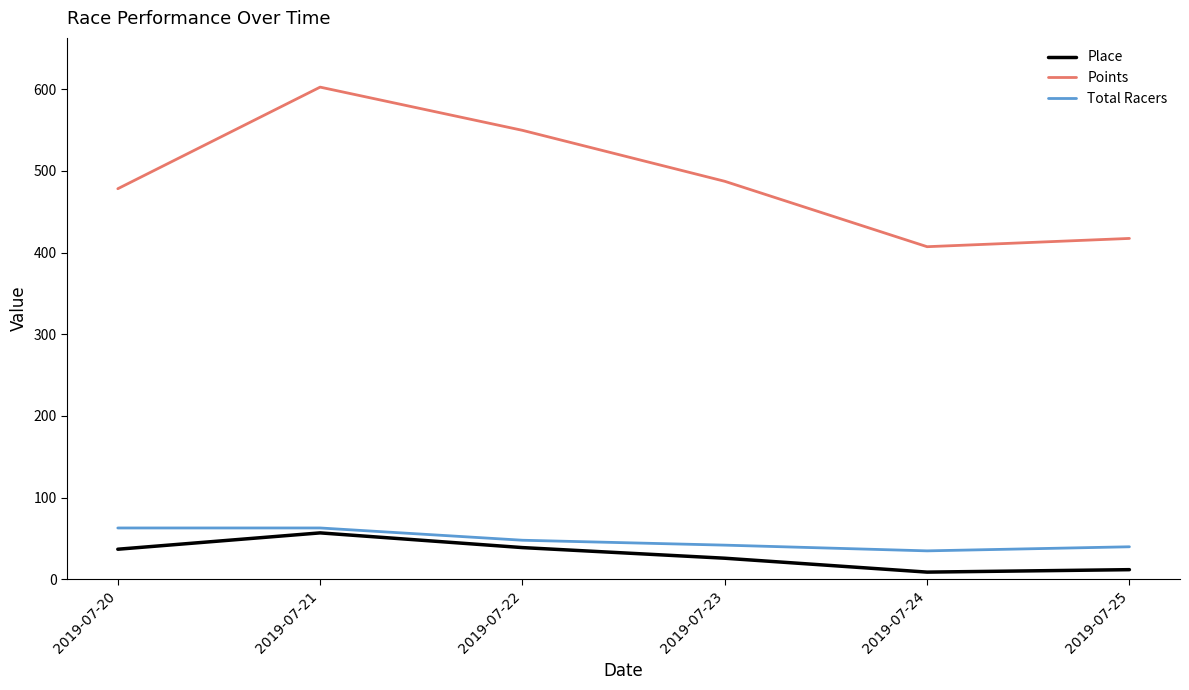

In Total Racers, how many points are lower than both neighbors (excluding endpoints)?

1